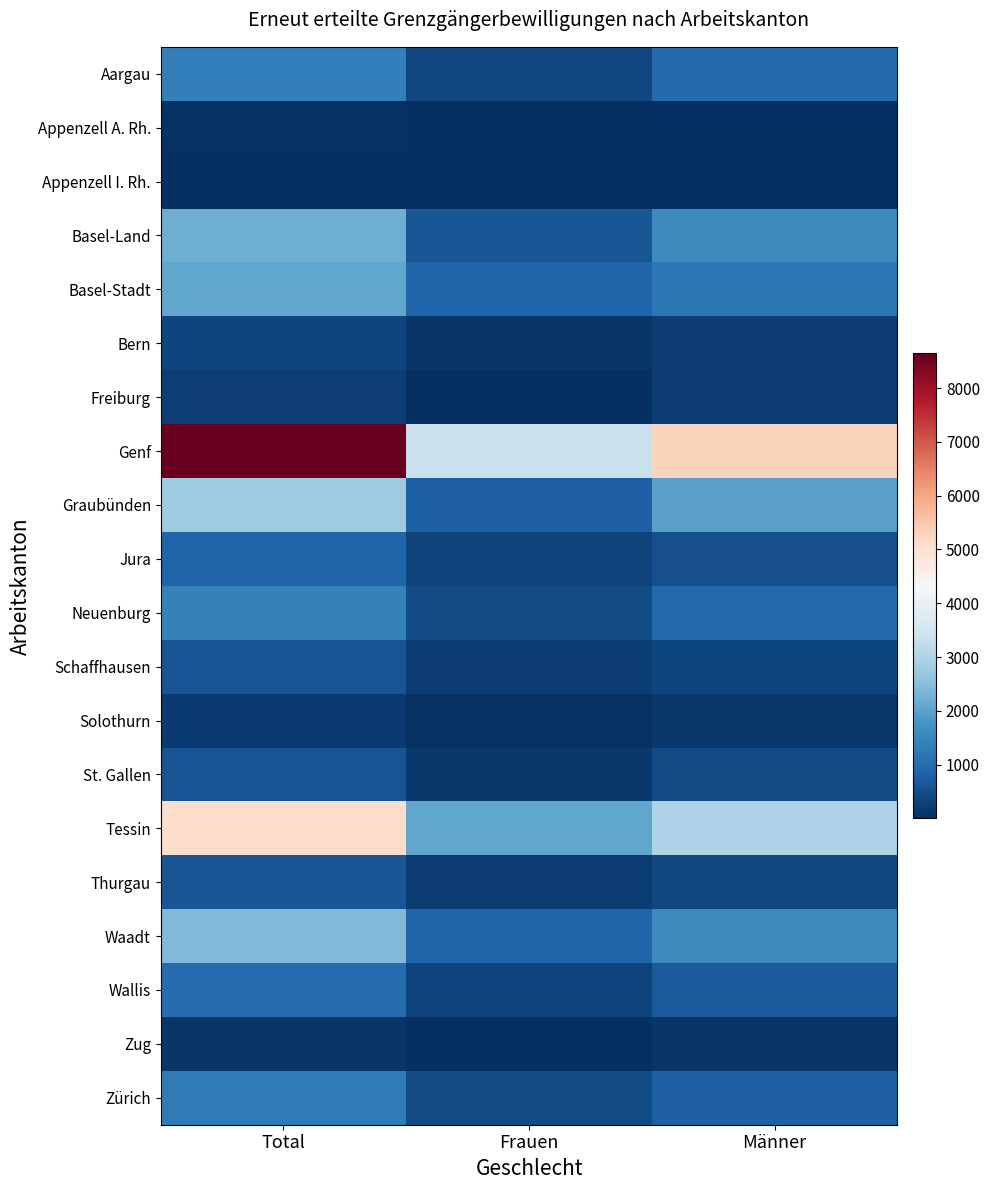

What is the total value across all series at Total?

31913